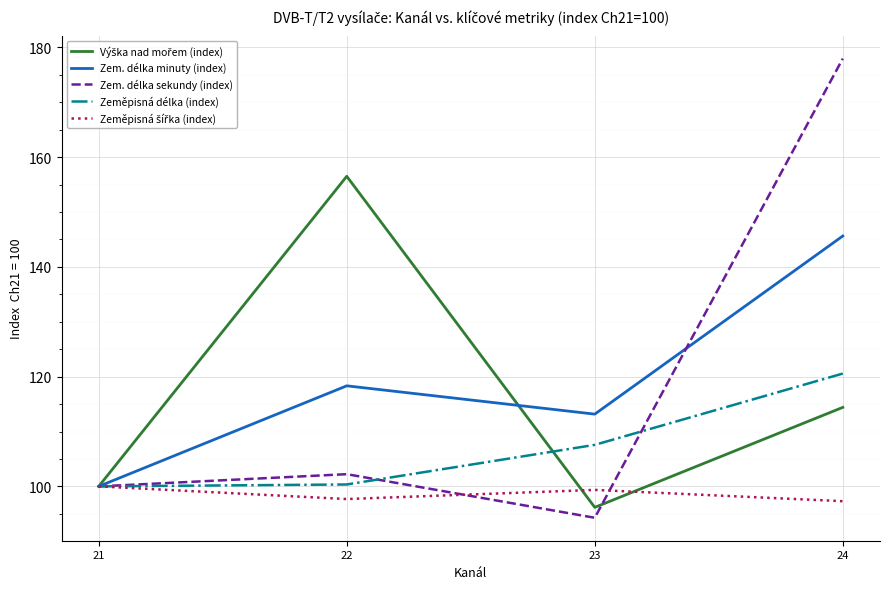

Which series has the widest spread of values?

Zem. délka sekundy (index)